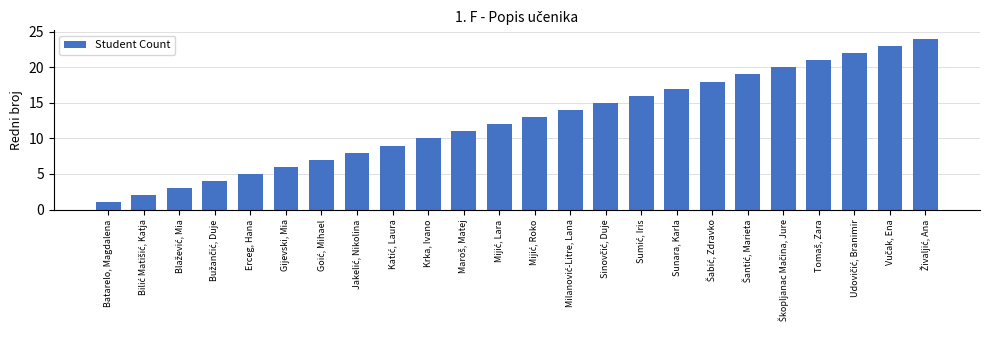

What position from the right is Gijevski, Mia?

19